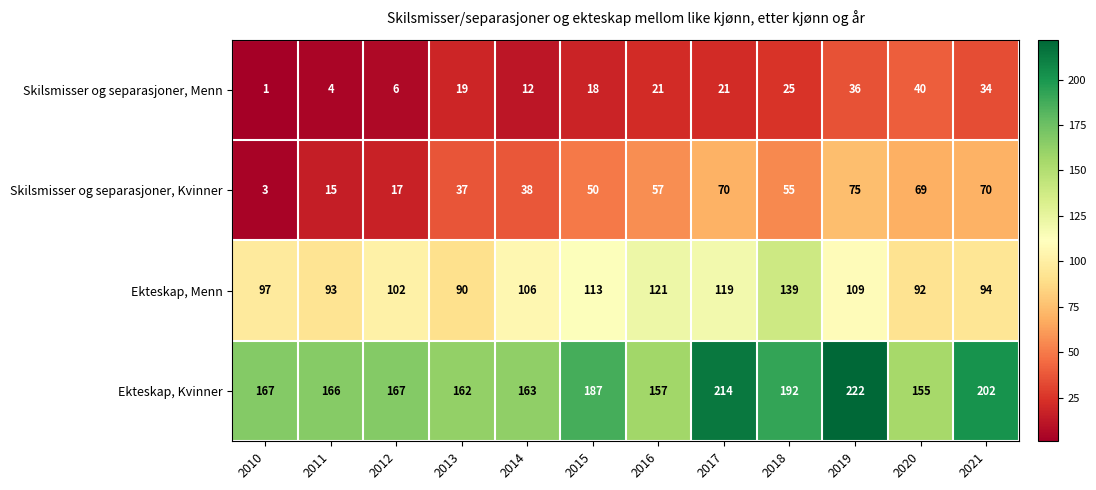

Where does the Skilsmisser og separasjoner, Kvinner series first go above 55?

2016